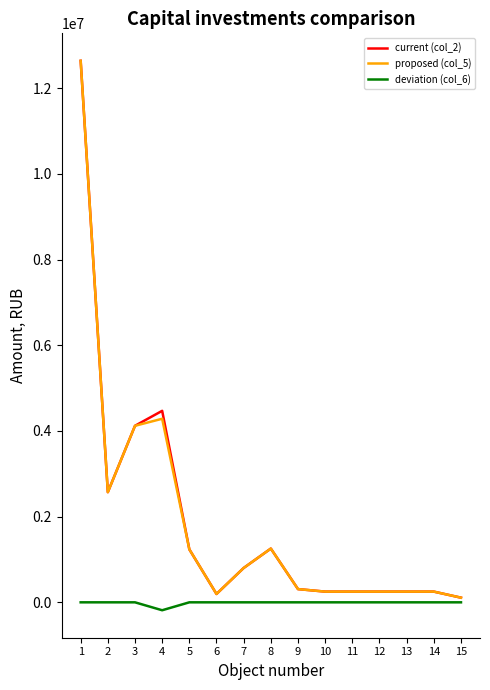

How many categories are shown in the chart?

15